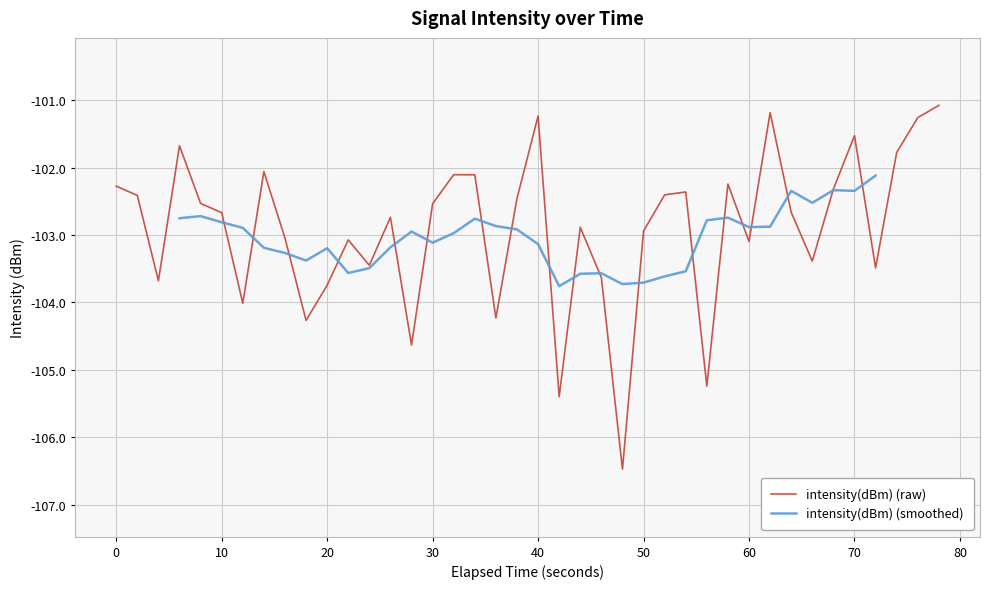

Count the number of categories in the chart.

40